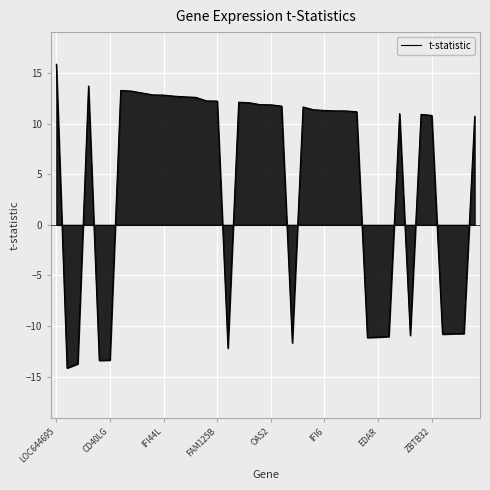

What is the maximum value shown in the chart?

15.9